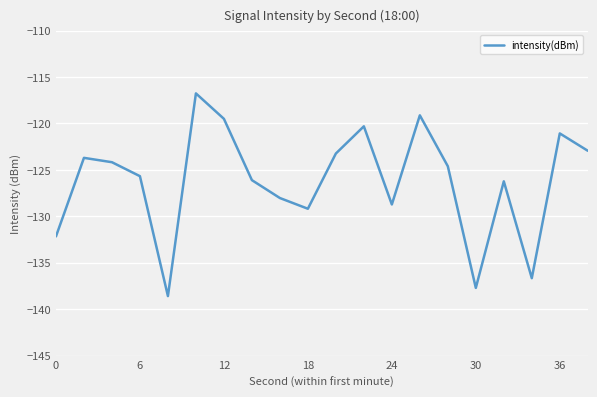

What is the minimum value shown in the chart?

-138.6